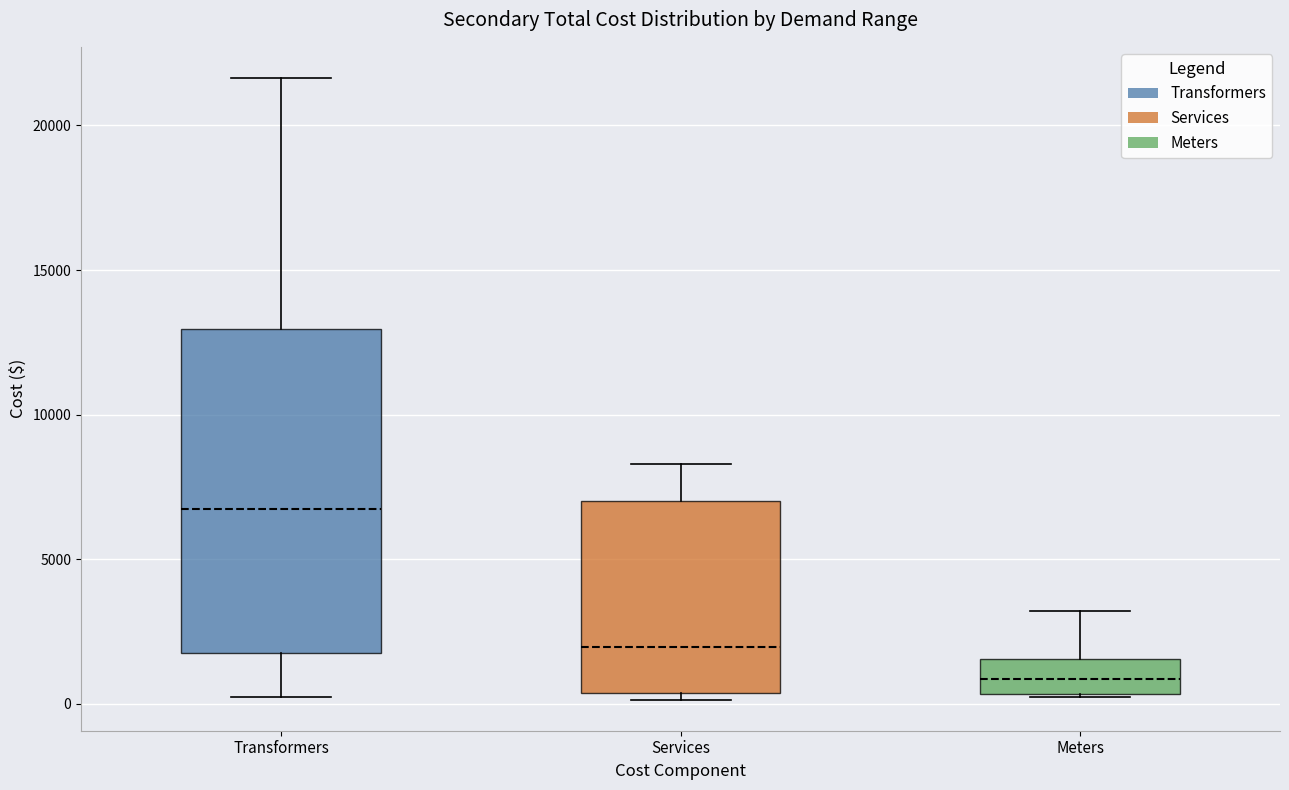

Reading left to right, transcribe this box plot: for each box, give where its median line is, the range the box spans, and where its two whiskers end, as read against the y-axis. The values are not printed on the chart, so give them approximately, as read against the axis.

Transformers: median 6500, box 1500 to 13000, whiskers 0 to 21500
Services: median 2000, box 500 to 7000, whiskers 0 to 8500
Meters: median 1000, box 500 to 1500, whiskers 0 to 3000